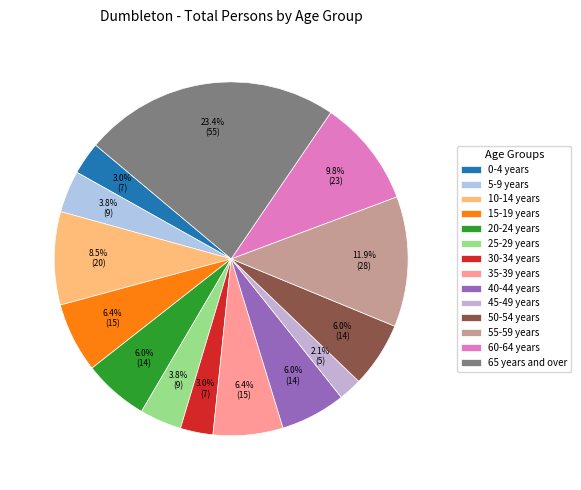

What is the smallest slice in the pie chart?

45-49 years